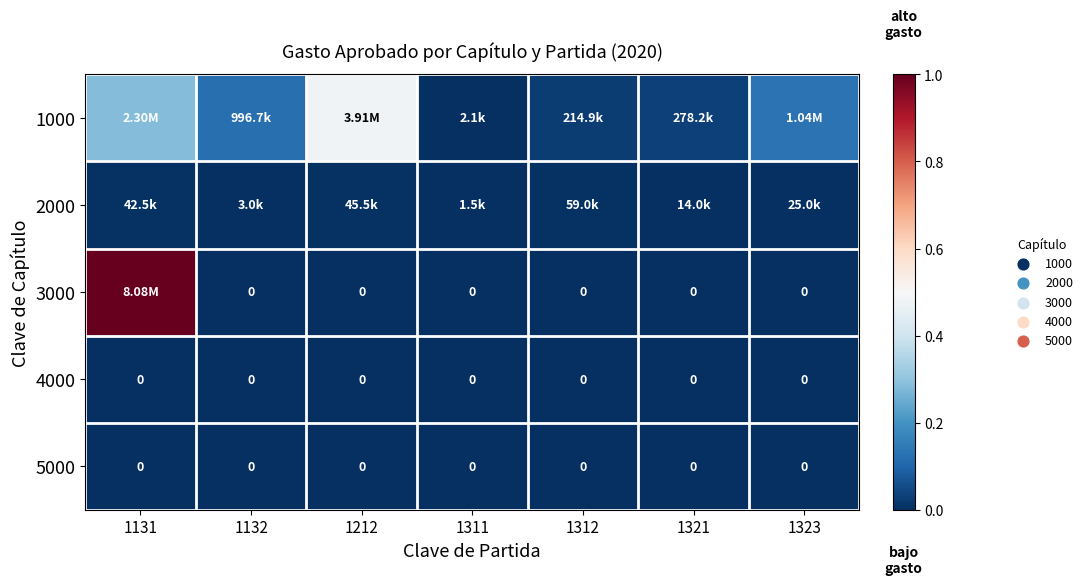

What is the spread (max minus min) of values at 1132?

0.1